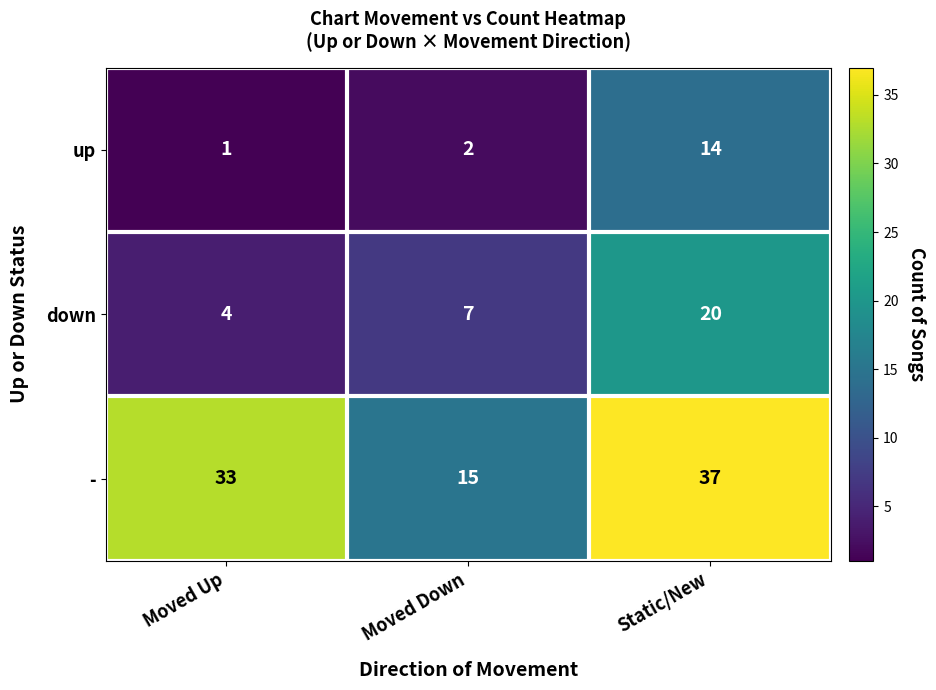

What is the minimum value shown in the chart?

1